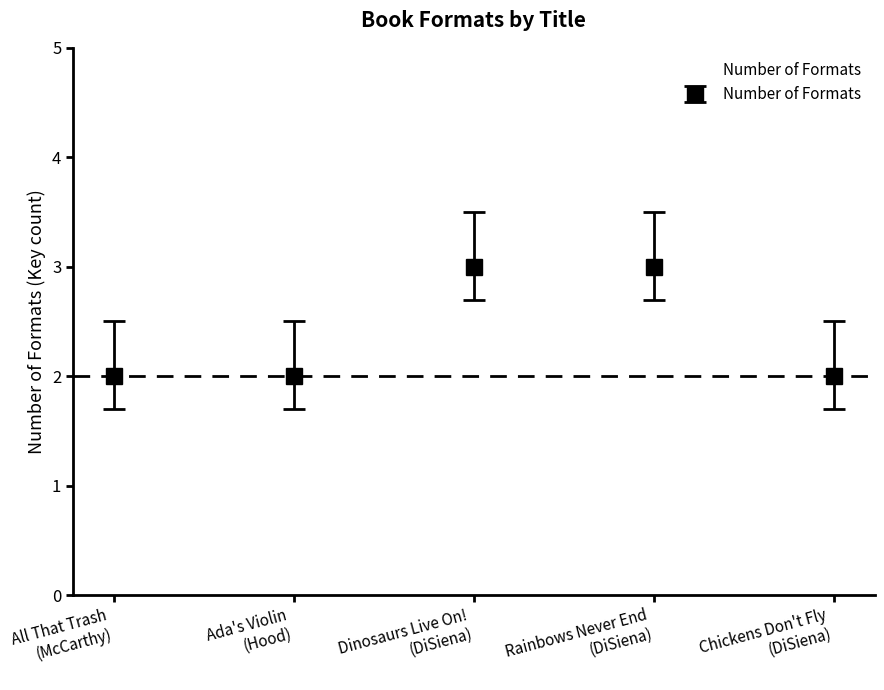

What is the value of the 4th point from the left?

3